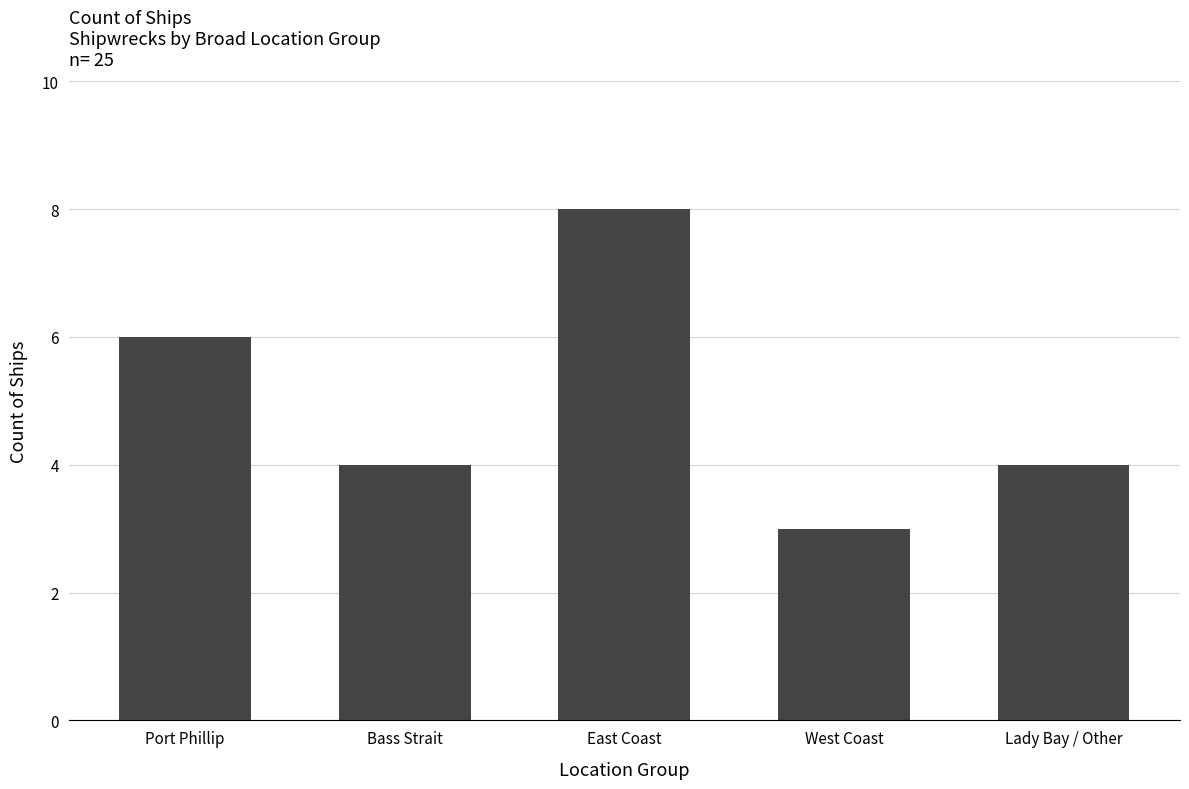

The value at East Coast is 8. True or false?

True